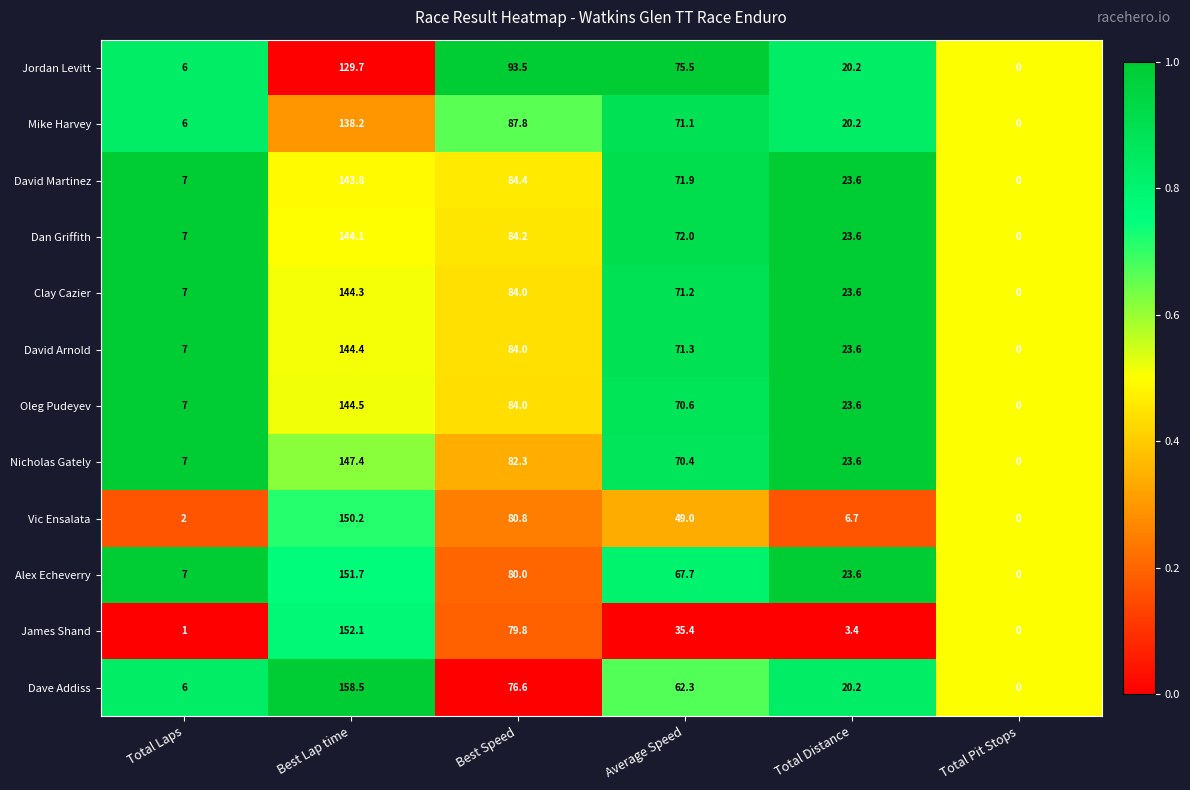

At Best Lap time, list the series in order from largest to smallest.

Dave Addiss, James Shand, Alex Echeverry, Vic Ensalata, Nicholas Gately, Oleg Pudeyev, David Arnold, Clay Cazier, Dan Griffith, David Martinez, Mike Harvey, Jordan Levitt